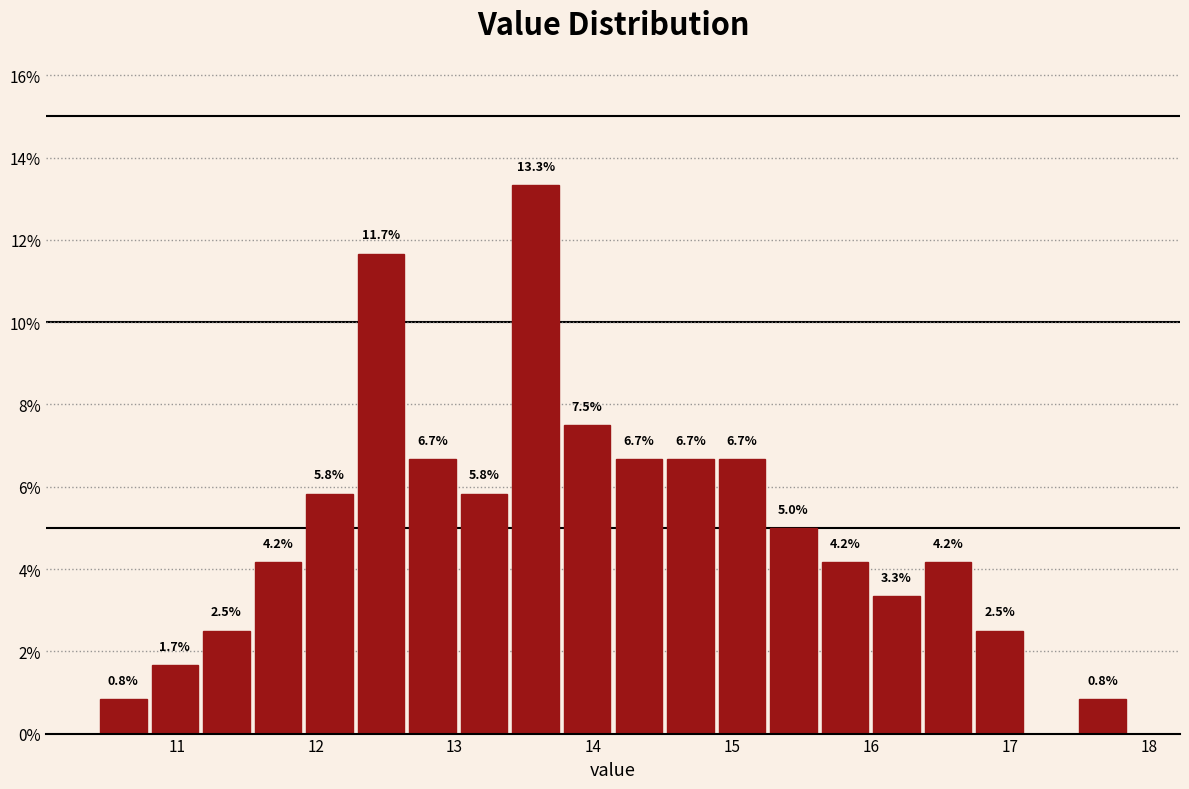

Around what value on the x-axis is the tallest bar? Give the approximate position of its centre, as read against the axis.

13.6